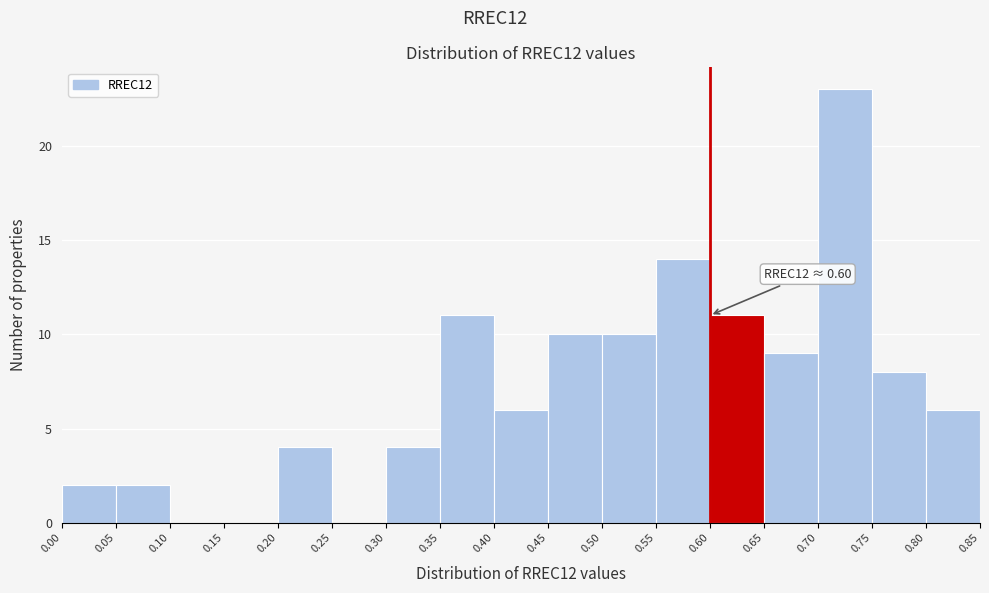

Which range on the x-axis has the tallest bar?

0.70 to 0.75